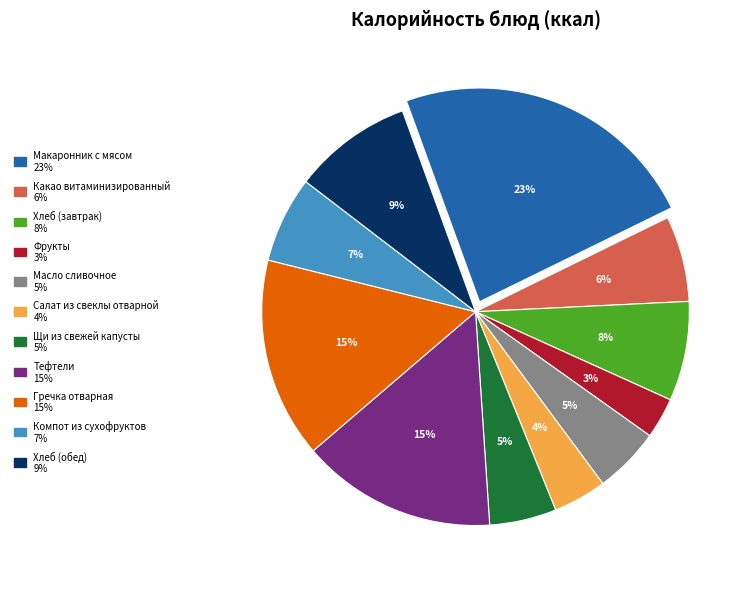

Which has a higher value, Щи из свежей капусты or Хлеб (обед)?

Хлеб (обед)